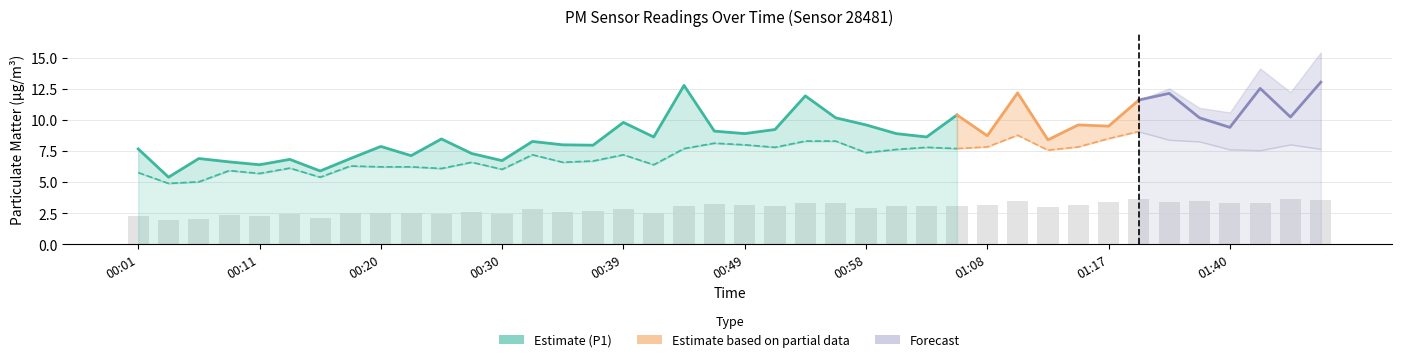

At which label is the value closest to 2?

00:06